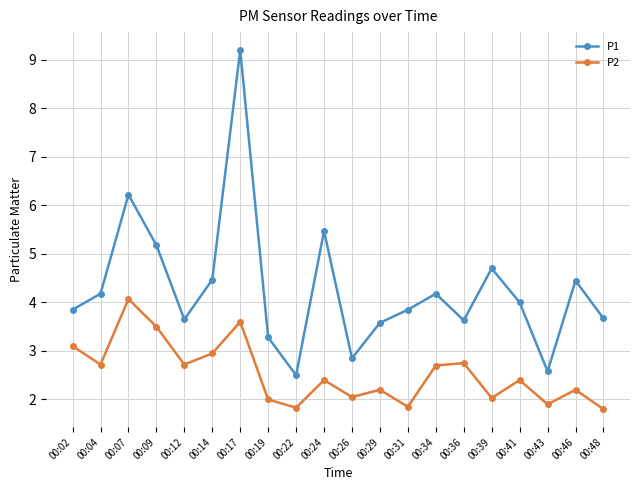

What are all the series names shown in the legend?

P1, P2